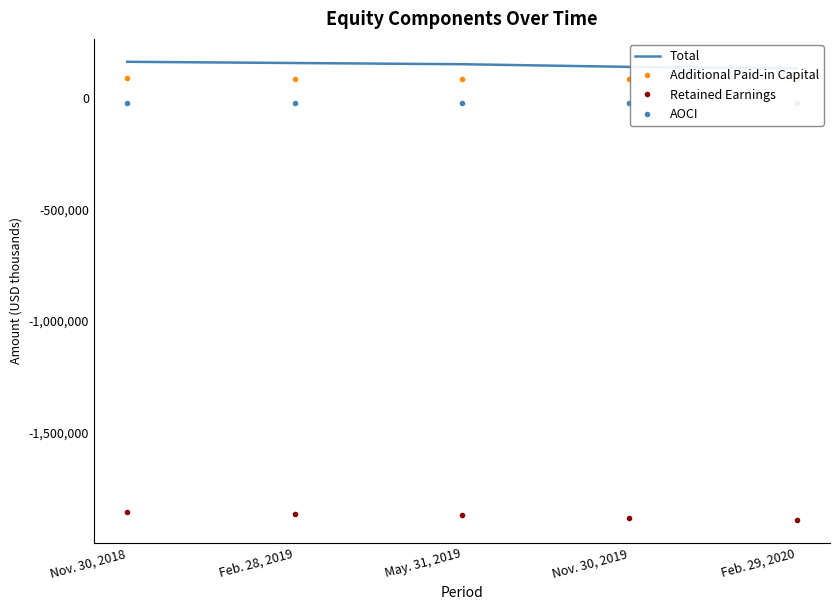

What is the difference between the maximum and minimum values in the AOCI series?

1397